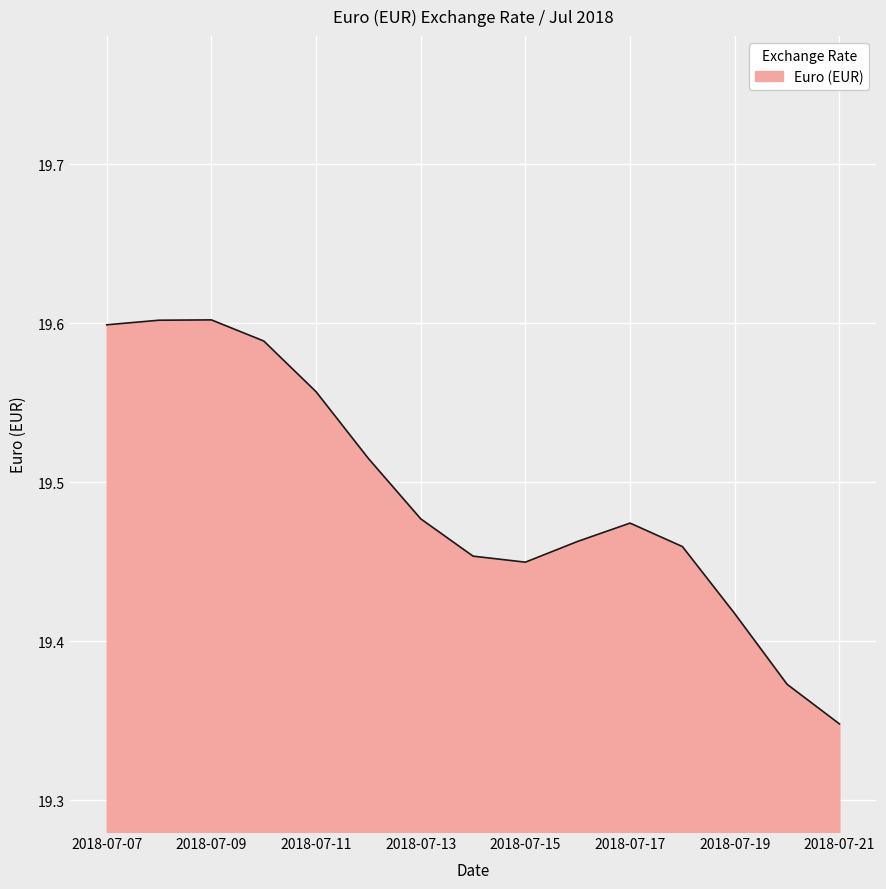

What is the difference between the maximum and minimum values?

0.3